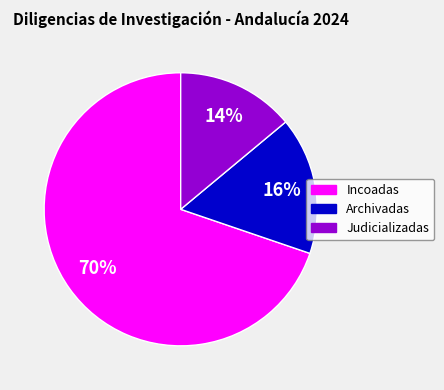

How many segments does this pie chart have?

3